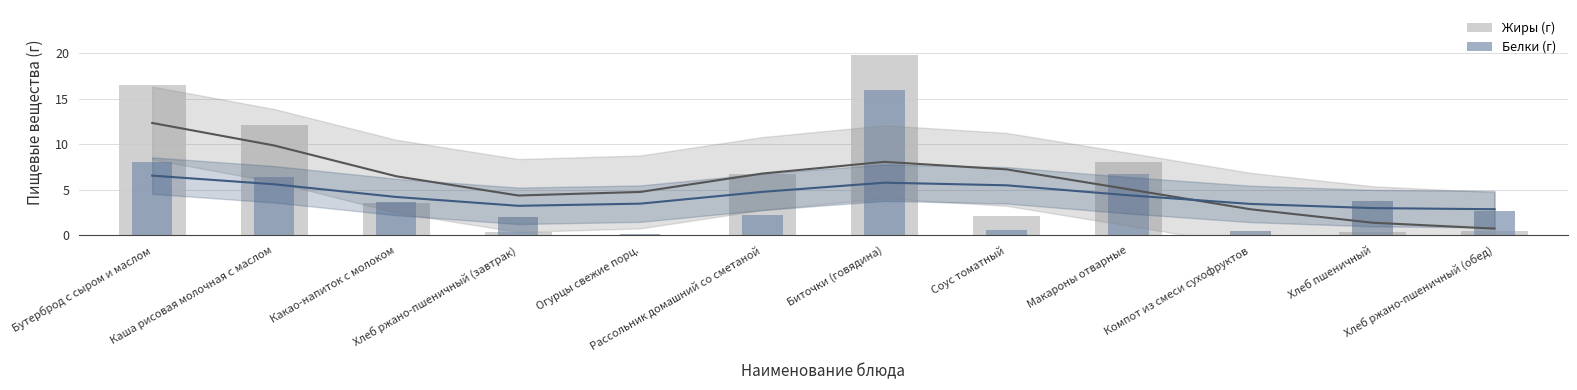

The value of Жиры (г) at Рассольник домашний со сметаной is 3.7. True or false?

False